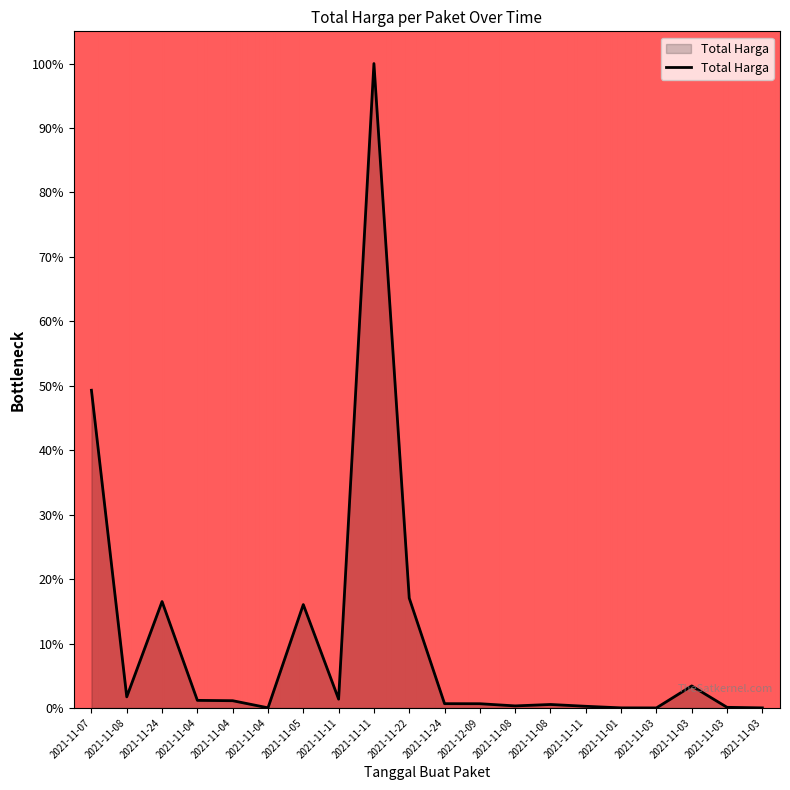

Does the chart have visible grid lines?

No